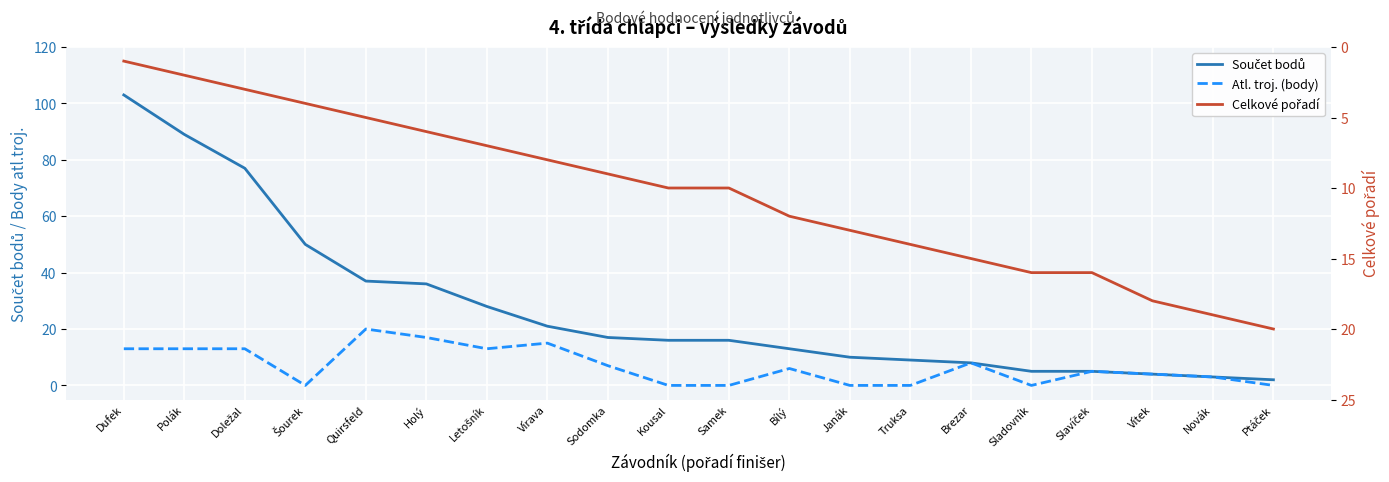

How many intersections are there between Součet bodů and Celkové pořadí?

1